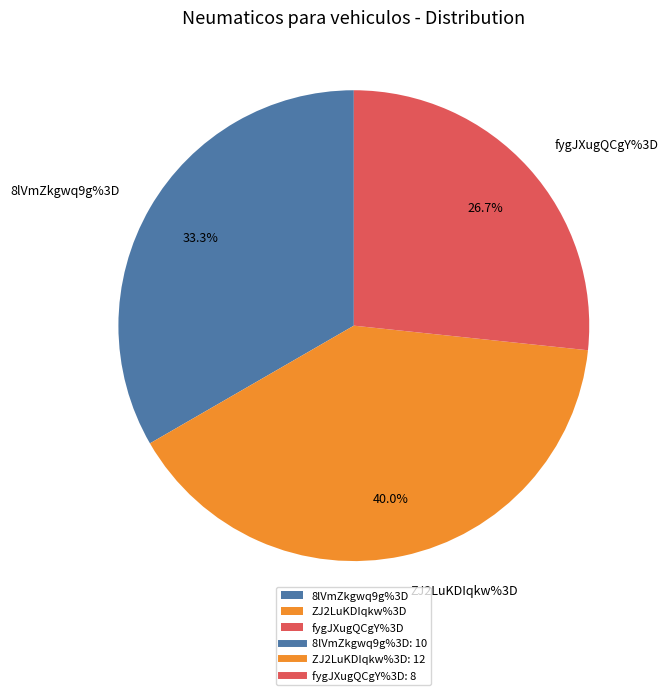

The 8lVmZkgwq9g%3D slice represents 40% of the pie. True or false?

False